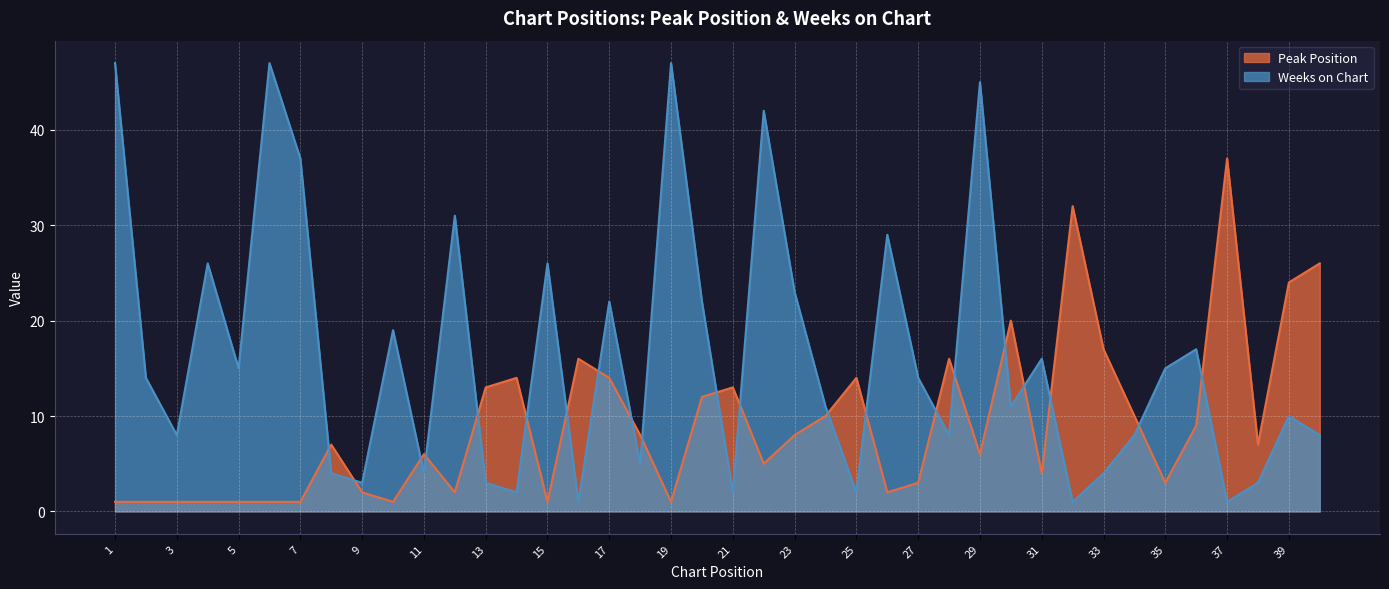

In Peak Position, how many points are higher than both neighbors (excluding endpoints)?

10